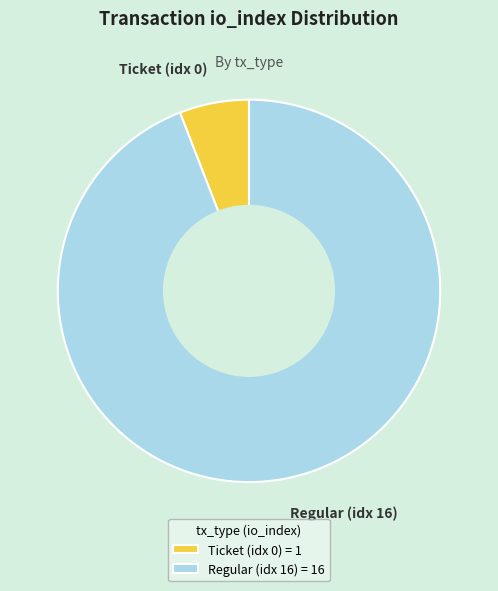

Approximately how many times larger is the value at Regular (idx 16) compared to Ticket (idx 0)?

16.0